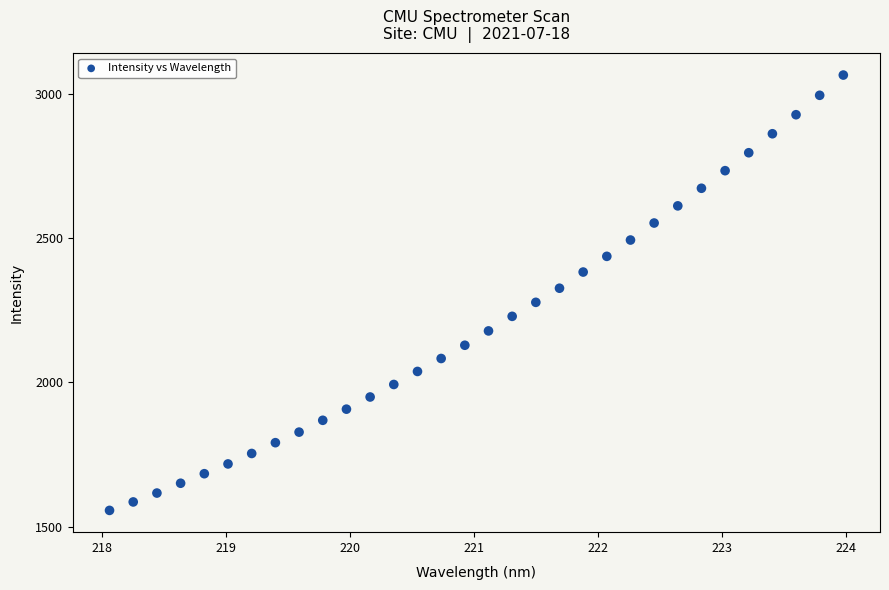

What is the range of X values (max minus min)?

5.9